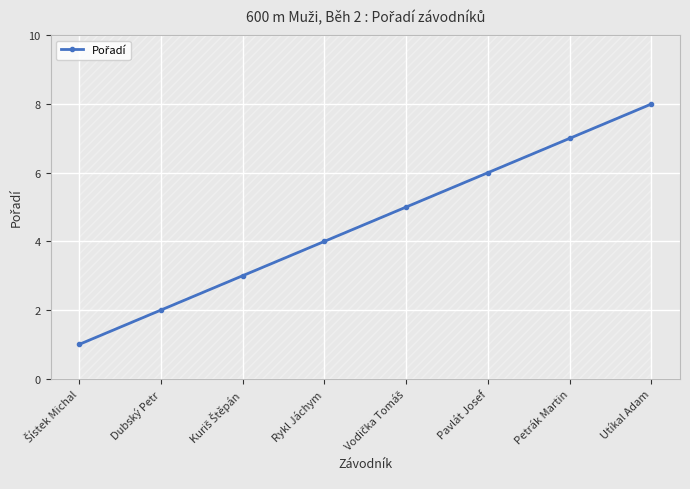

The chart shows a value of 13 at Utíkal Adam. True or false?

False